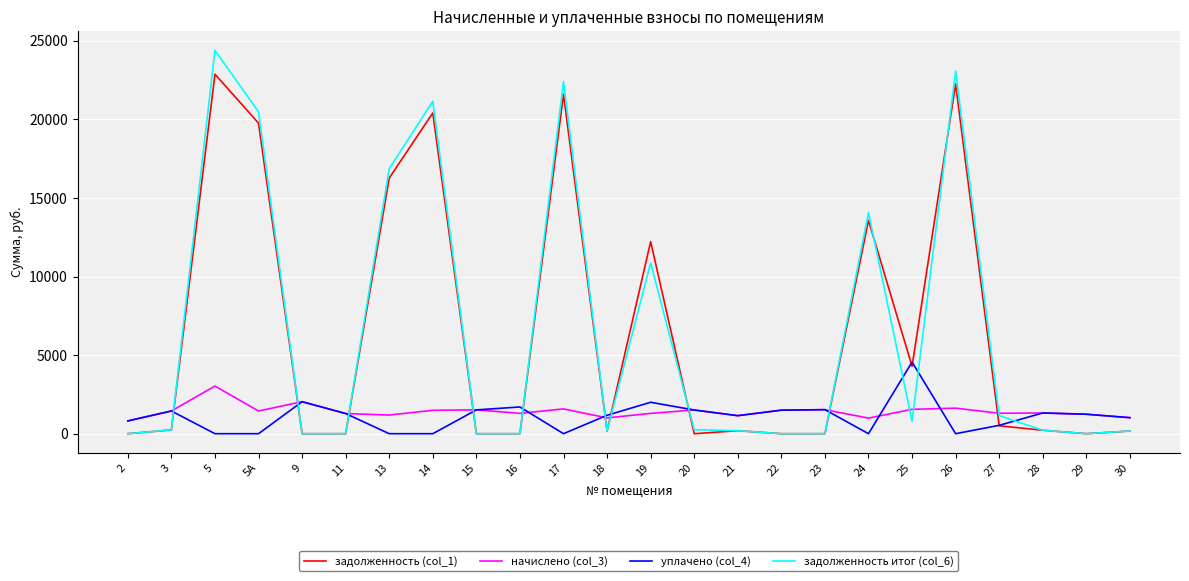

What is the difference between the maximum and minimum values in the начислено (col_3) series?

2218.0